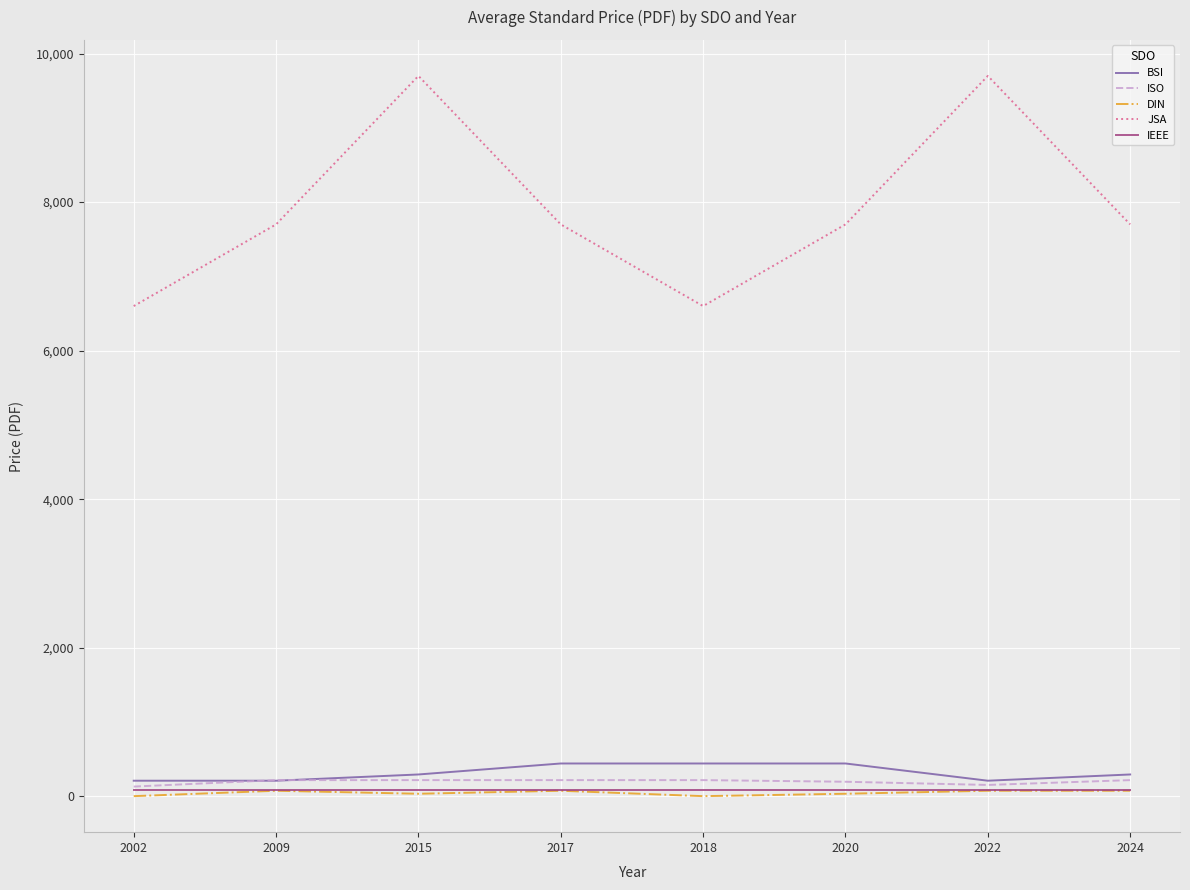

Where is the first local minimum for JSA?

2018